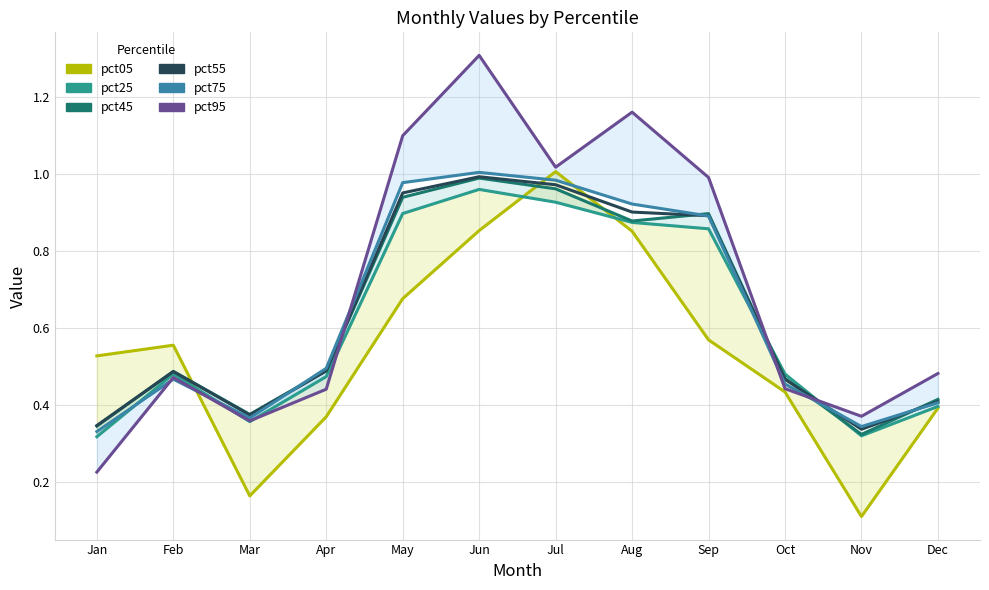

How many distinct data groups are displayed?

6